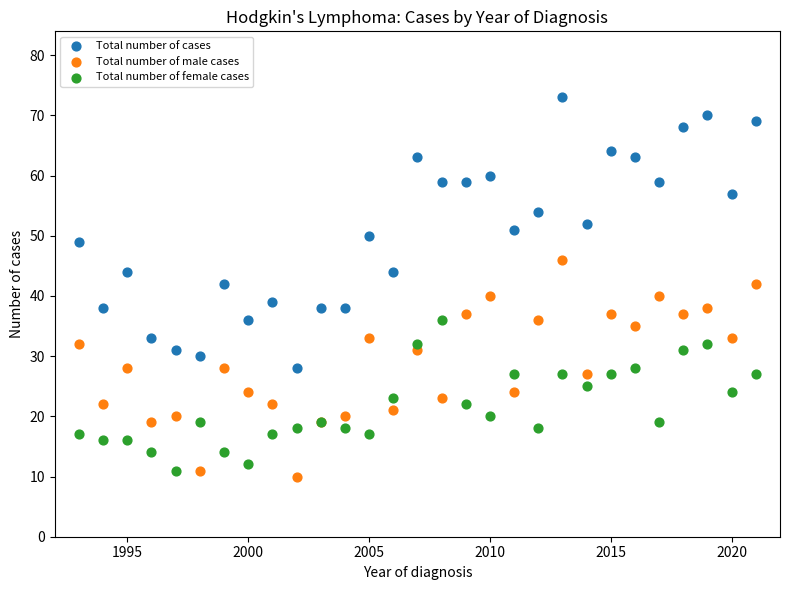

Which series contains the highest Y value?

Total number of cases